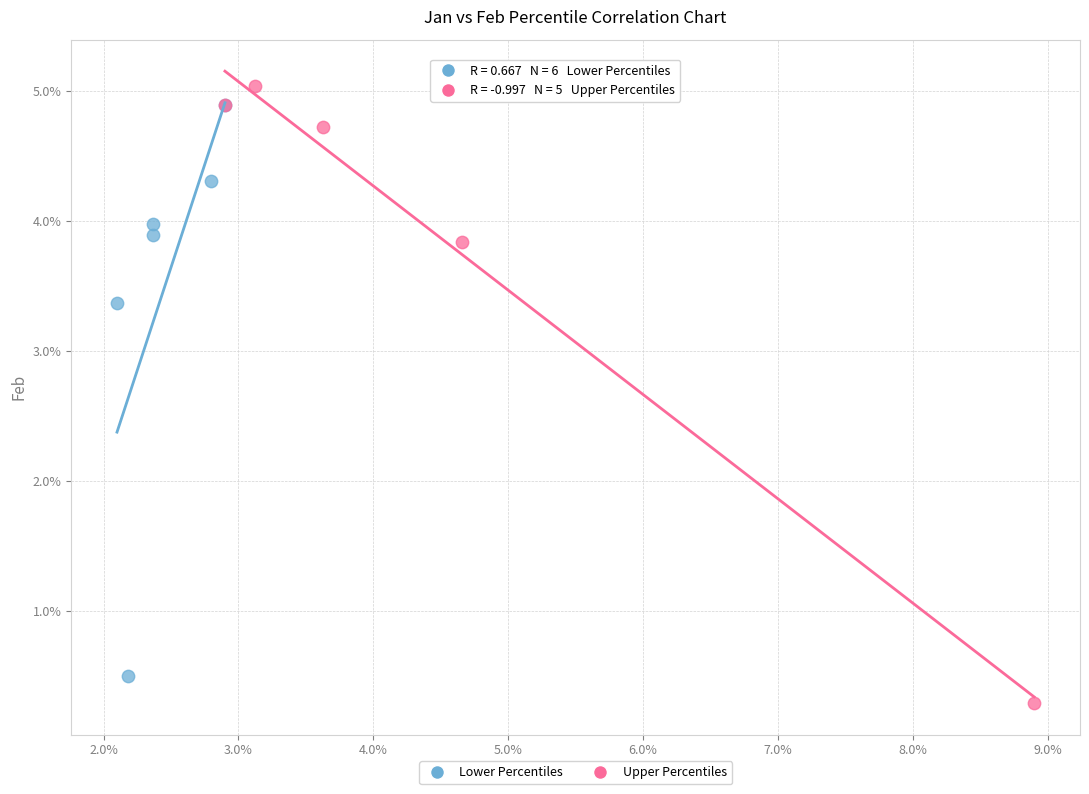

Which series reaches the maximum Y coordinate?

Upper Percentiles